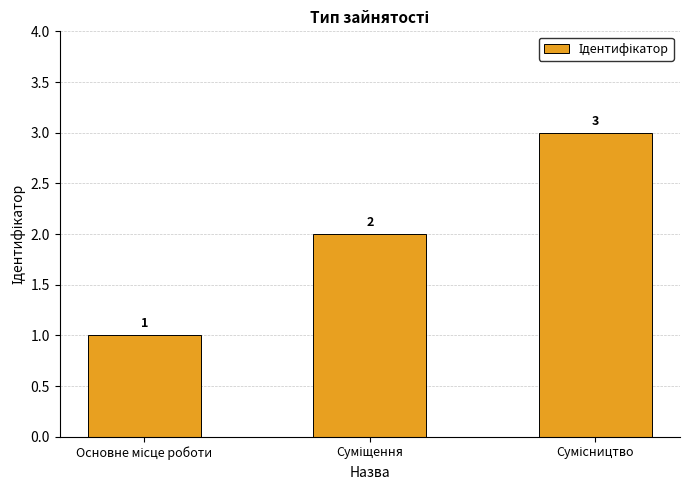

Are the bars grouped side by side (vs. stacked)?

No